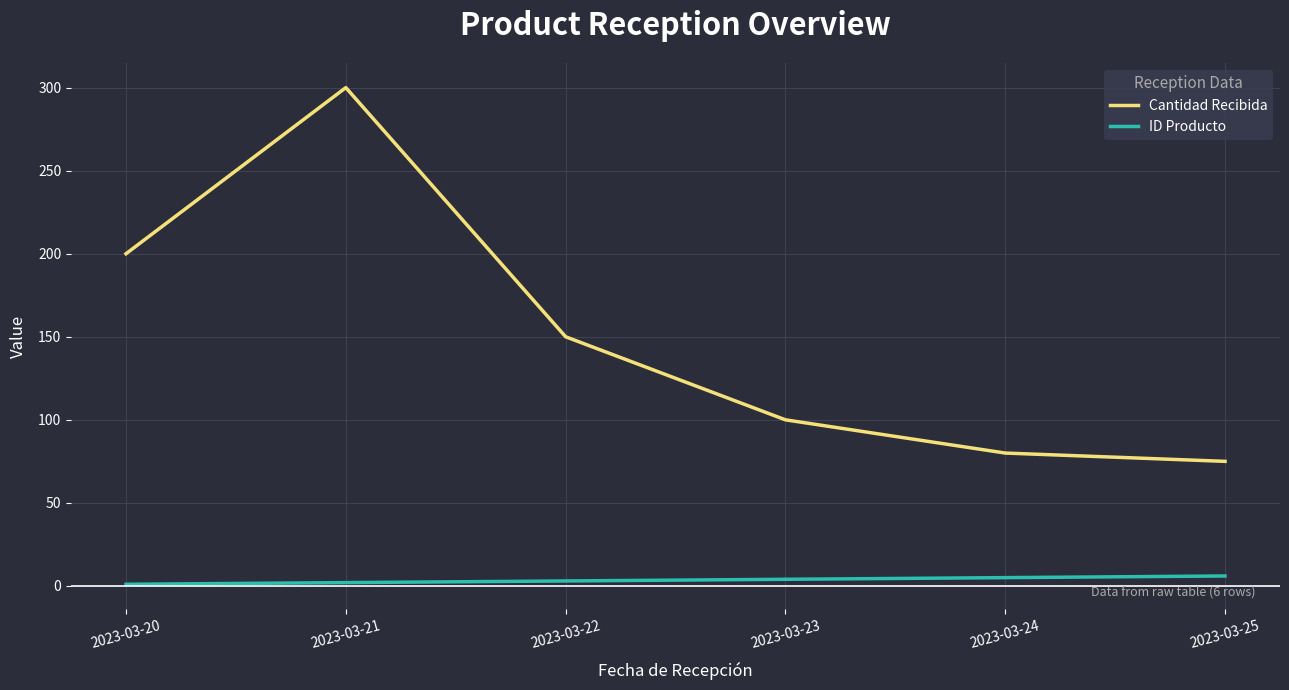

How many lines are shown in the chart?

2